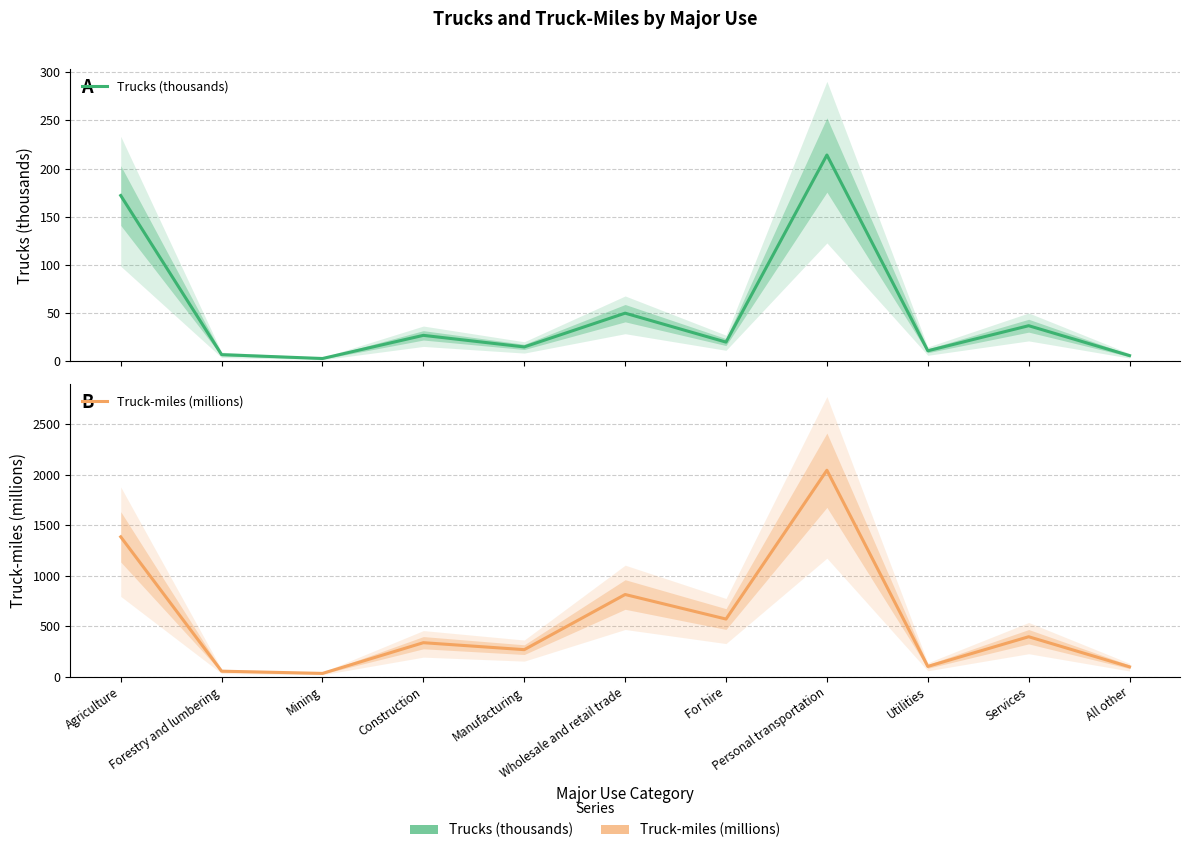

Which series has the largest total across all categories?

Truck-miles (millions)